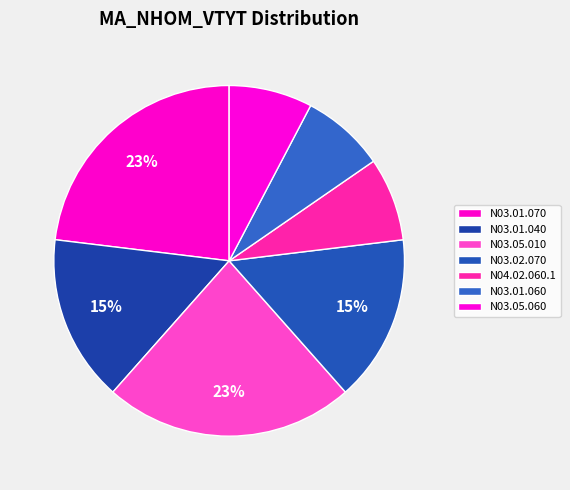

How many slices are in this pie chart?

7